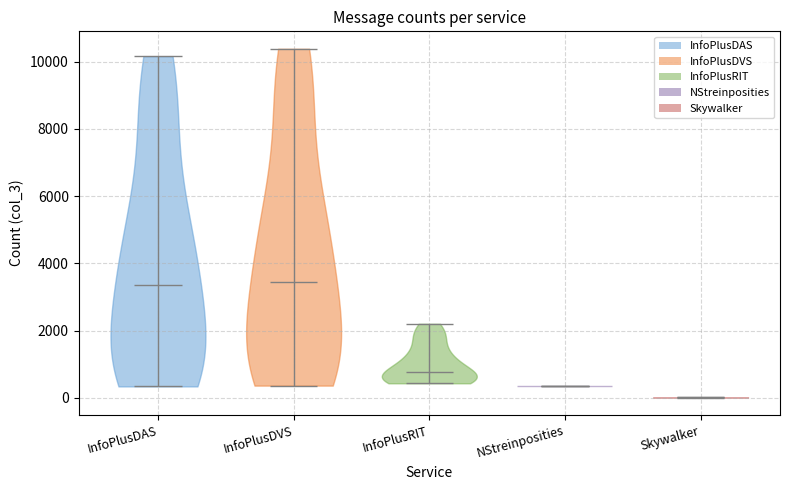

What is the highest point the violin for InfoPlusDAS reaches on the y-axis? The values are not printed on the chart, so give them approximately, as read against the axis.

10200